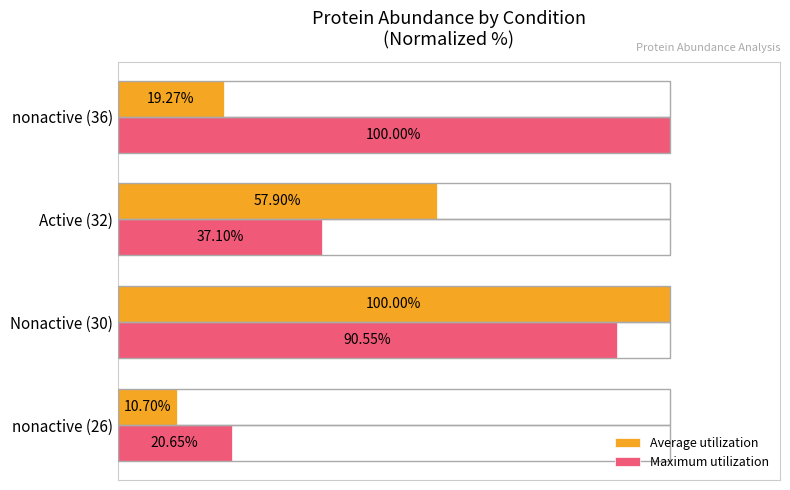

Rank the series at nonactive (36) from lowest to highest value.

Average utilization, Maximum utilization